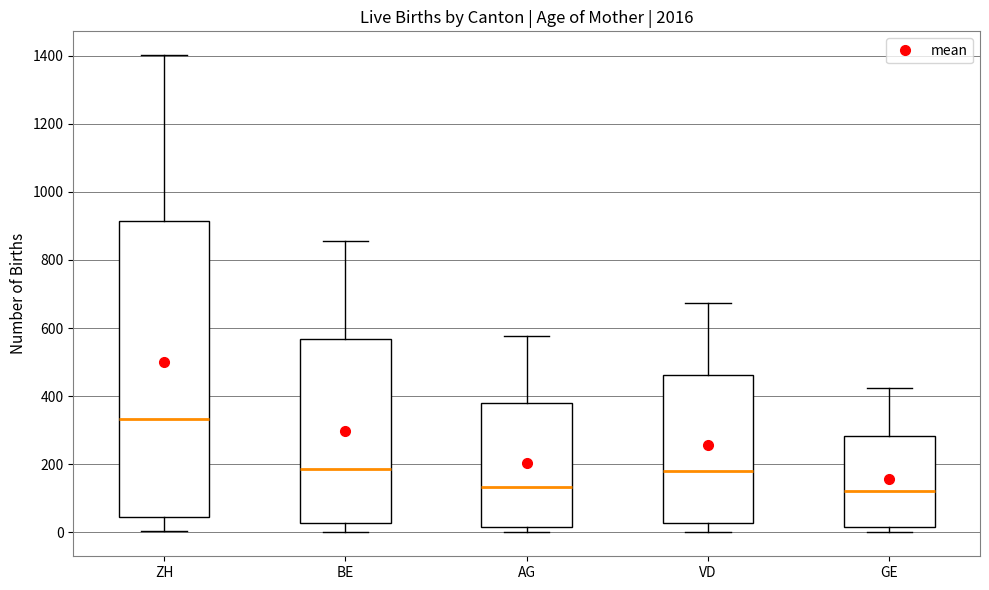

Reading left to right, transcribe this box plot: for each box, give where its median line is, the range the box spans, and where its two whiskers end, as read against the y-axis. The values are not printed on the chart, so give them approximately, as read against the axis.

ZH: median 340, box 40 to 920, whiskers 0 to 1400
BE: median 180, box 20 to 560, whiskers 0 to 860
AG: median 140, box 20 to 380, whiskers 0 to 580
VD: median 180, box 20 to 460, whiskers 0 to 680
GE: median 120, box 20 to 280, whiskers 0 to 420